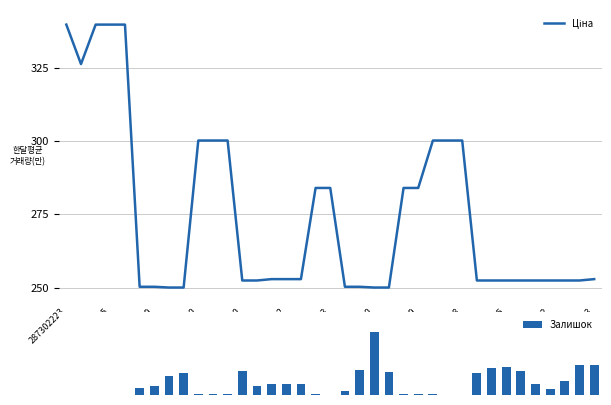

How many groups of bars are there?

37